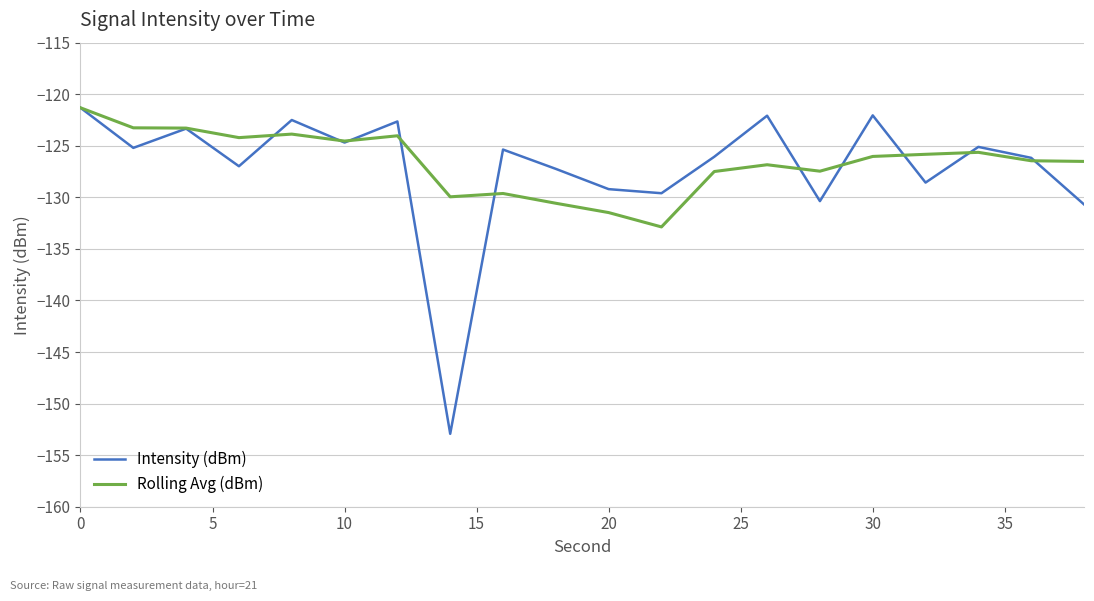

What is the maximum value shown in the chart?

-121.3